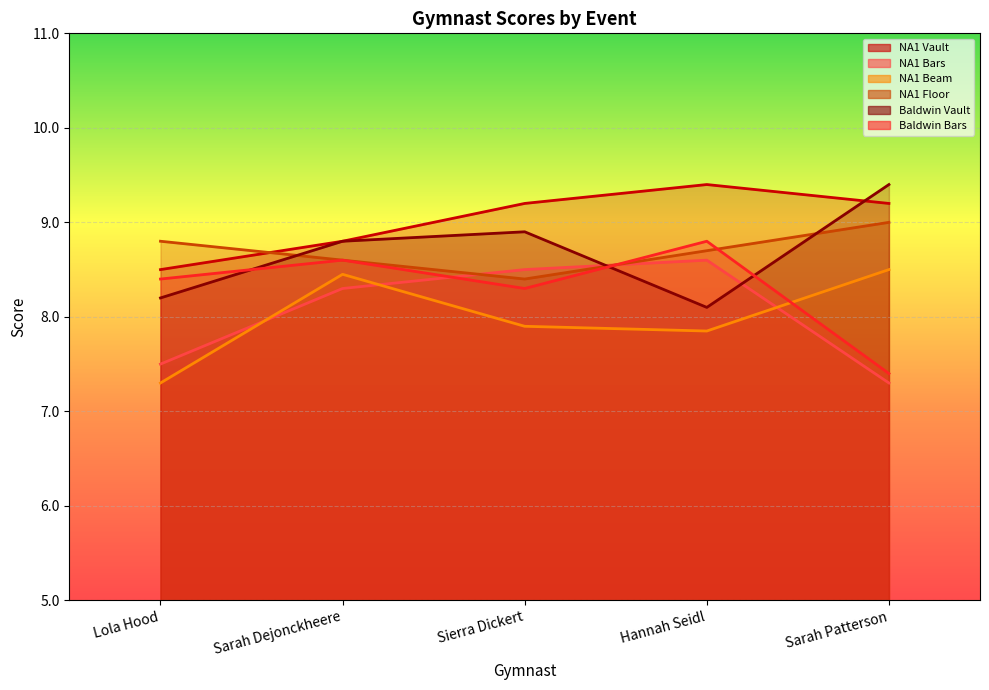

Reading left to right, what are all the values shown in this chart?

NA1 Vault: Lola Hood=8.5	Sarah Dejonckheere=8.8	Sierra Dickert=9.2	Hannah Seidl=9.4	Sarah Patterson=9.2
NA1 Bars: Lola Hood=7.5	Sarah Dejonckheere=8.3	Sierra Dickert=8.5	Hannah Seidl=8.6	Sarah Patterson=7.3
NA1 Beam: Lola Hood=7.3	Sarah Dejonckheere=8.4	Sierra Dickert=7.9	Hannah Seidl=7.8	Sarah Patterson=8.5
NA1 Floor: Lola Hood=8.8	Sarah Dejonckheere=8.6	Sierra Dickert=8.4	Hannah Seidl=8.7	Sarah Patterson=9.0
Baldwin Vault: Lola Hood=8.2	Sarah Dejonckheere=8.8	Sierra Dickert=8.9	Hannah Seidl=8.1	Sarah Patterson=9.4
Baldwin Bars: Lola Hood=8.4	Sarah Dejonckheere=8.6	Sierra Dickert=8.3	Hannah Seidl=8.8	Sarah Patterson=7.4